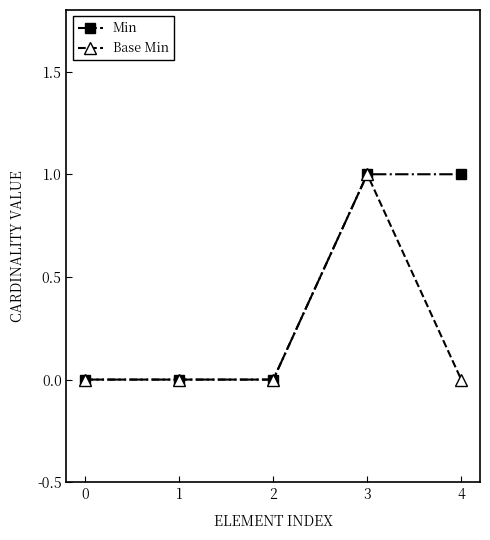

Which category has the highest value in the Base Min series?

3